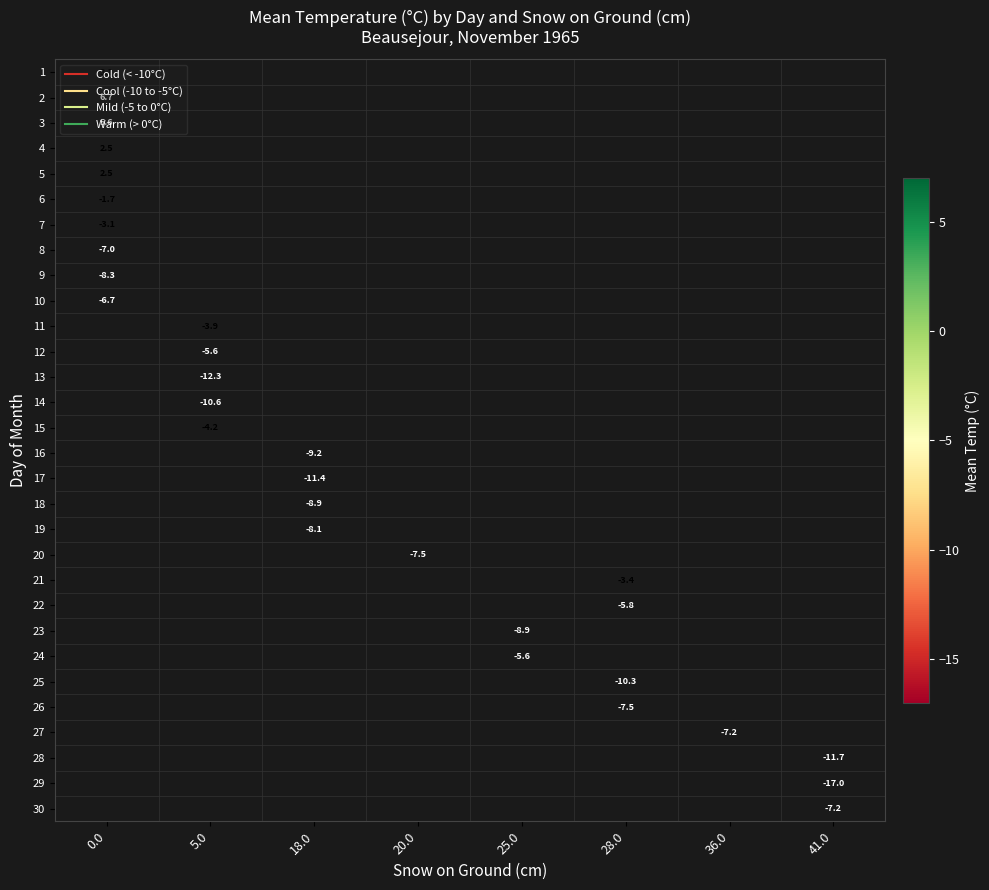

True or false: row_11 has a value of -3.2 at 5.0.

False